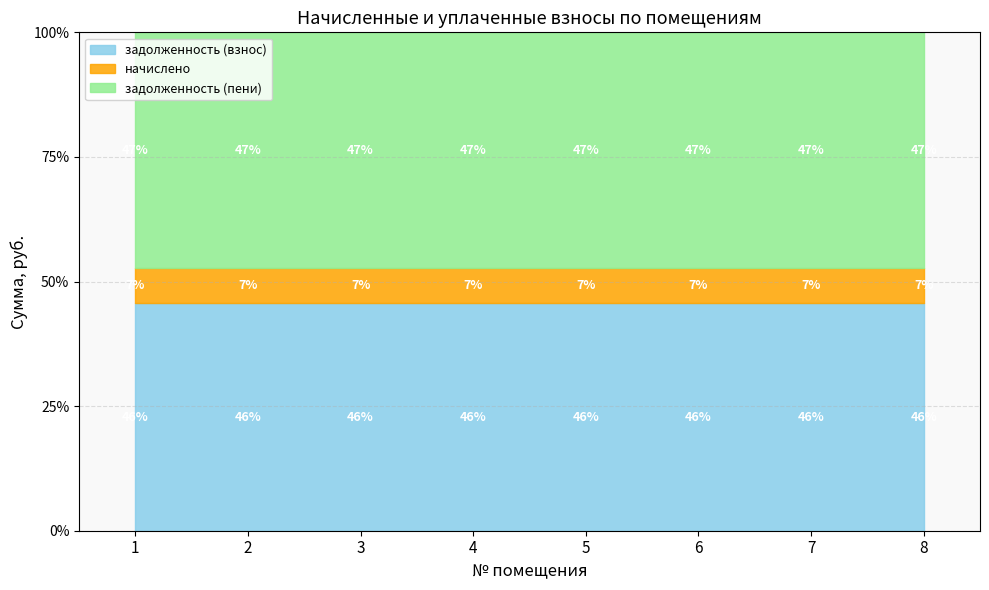

True or false: задолженность (взнос) and задолженность (пени) intersect in this chart.

False